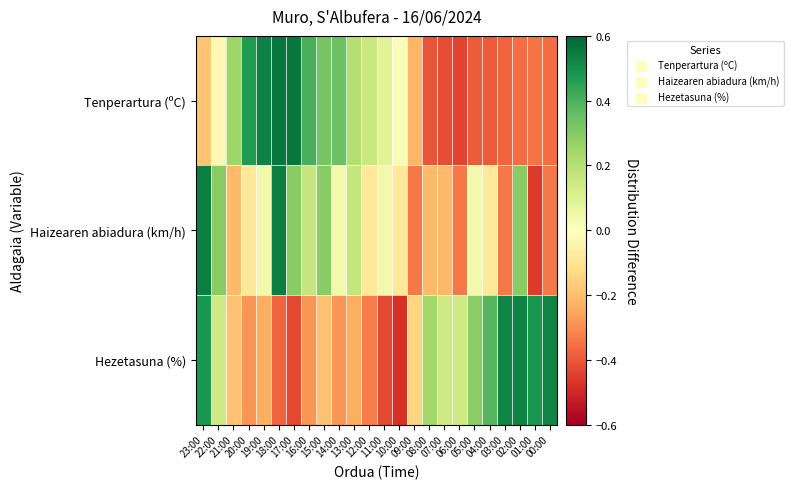

At which category is the sum across all series the highest?

23:00